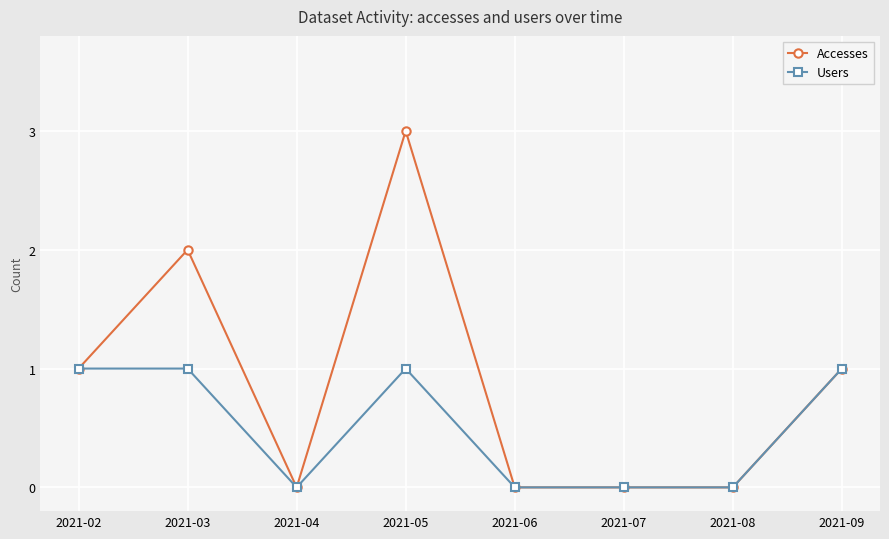

The Users series shows 0 at 2021-04. True or false?

True